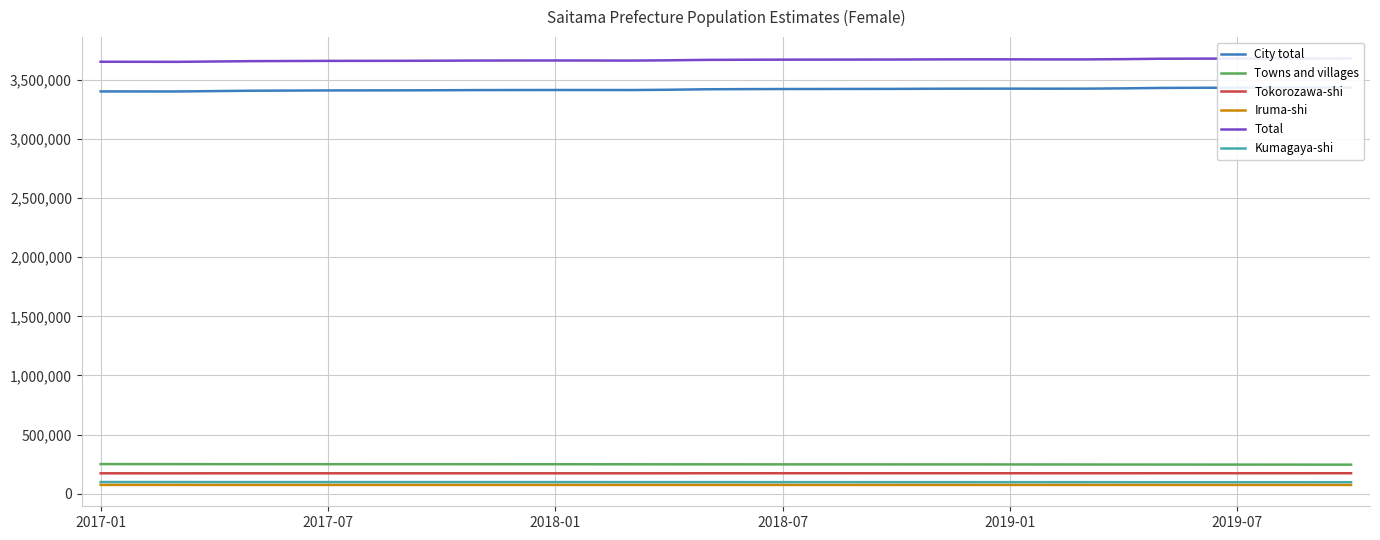

True or false: Total and Towns and villages cross at least once.

False